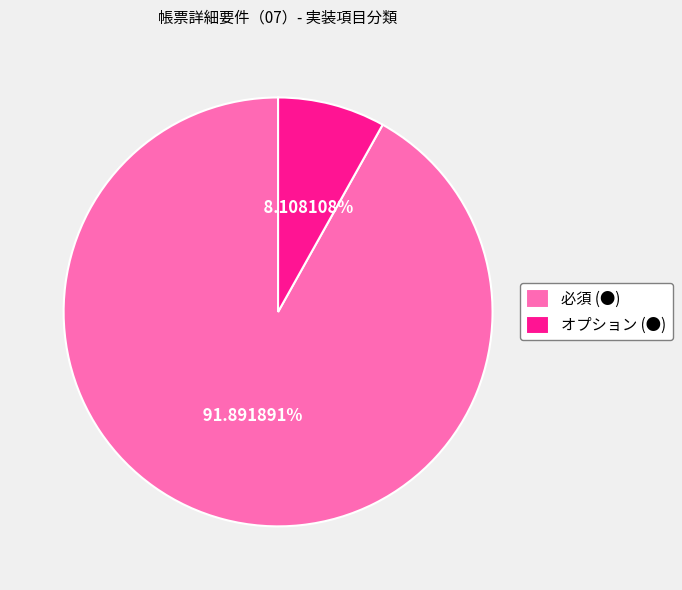

True or false: オプション (●) accounts for 2% of the total.

False